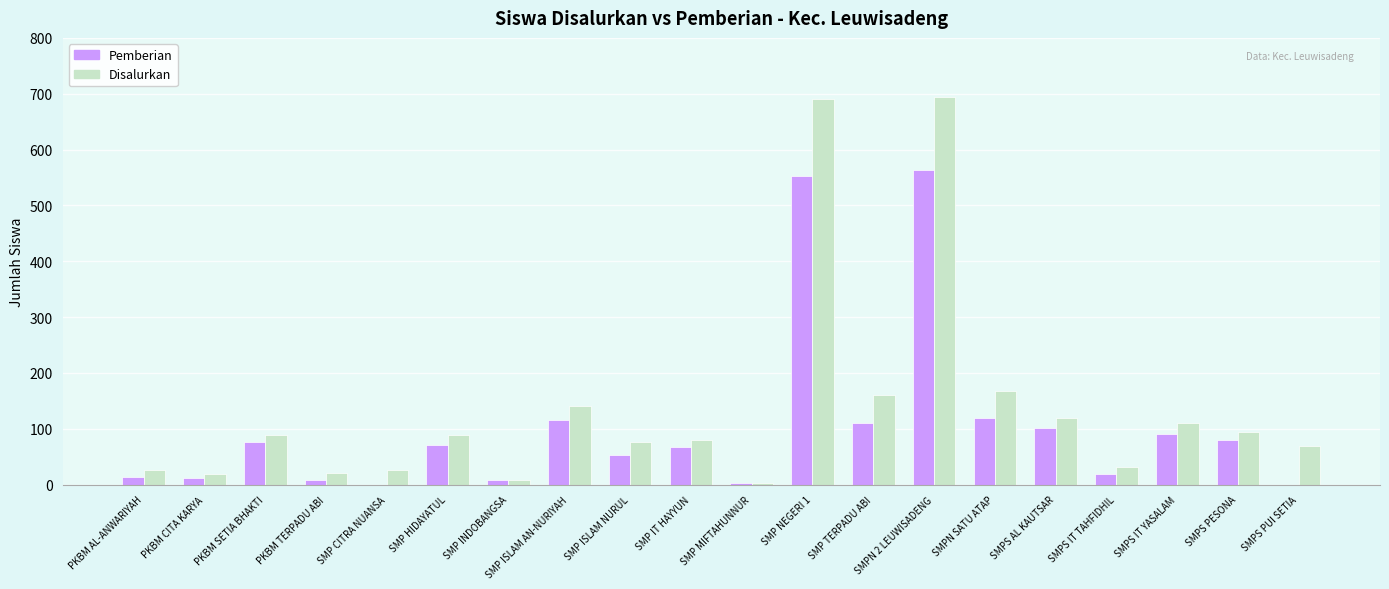

What is the sum of the Pemberian values at SMPS IT YASALAM and SMP CITRA NUANSA?

91